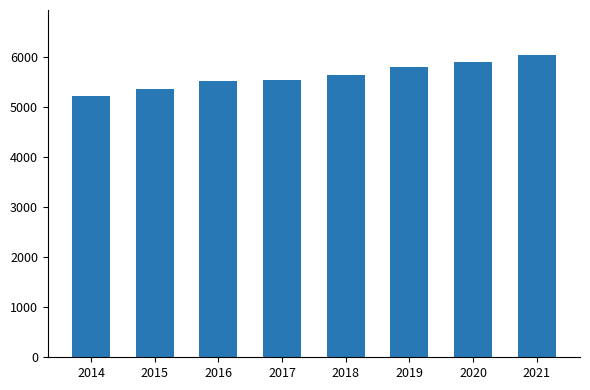

What is the approximate value at 2017, to the nearest 10?

5550